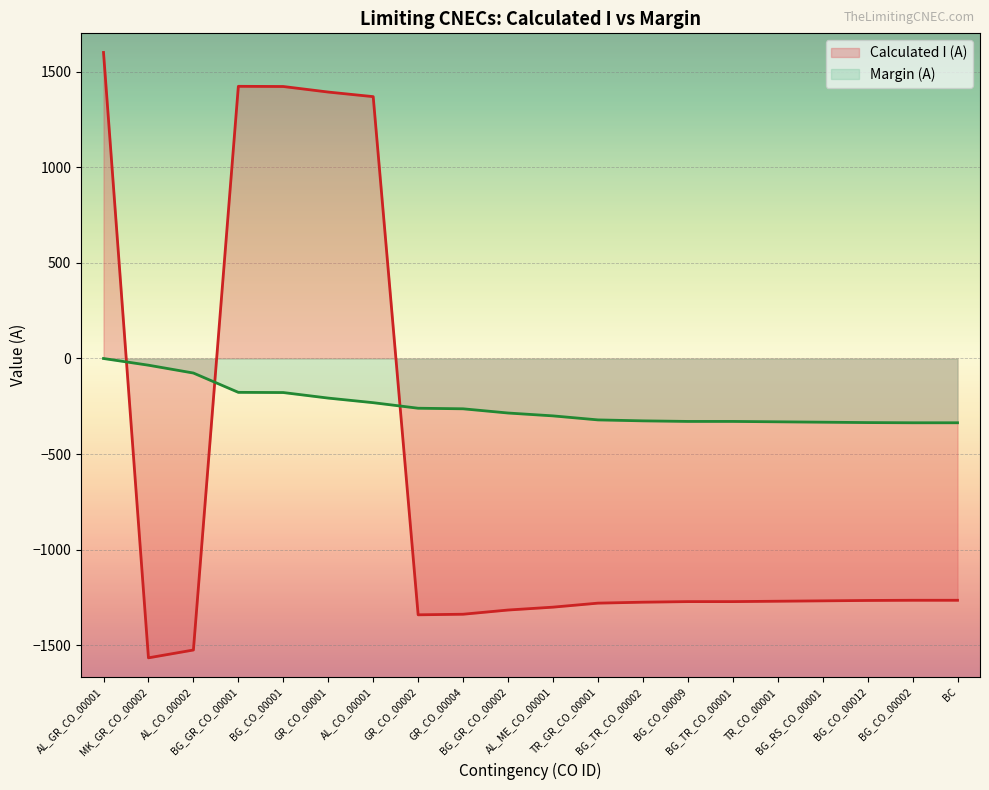

What position from the right is BG_CO_00002?

2